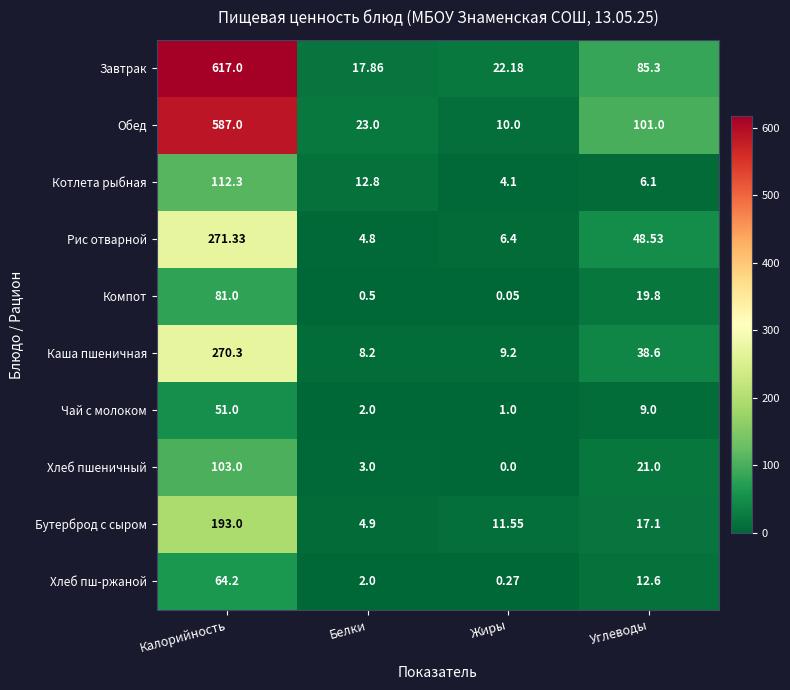

At which label is Рис отварной closest to 138?

Углеводы